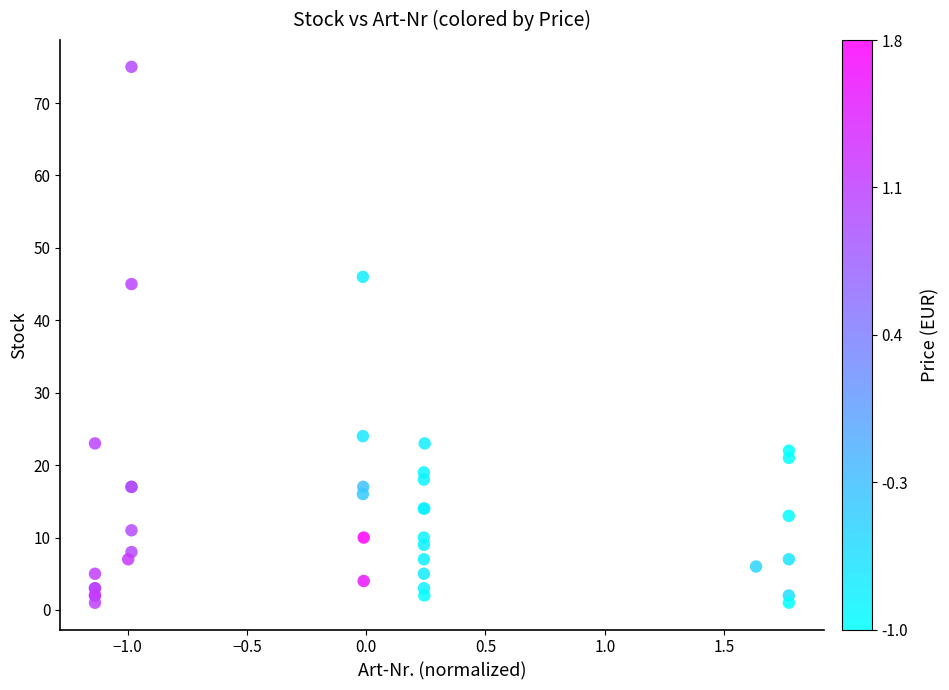

What Y value in the scatter plot is closest to 38?

45